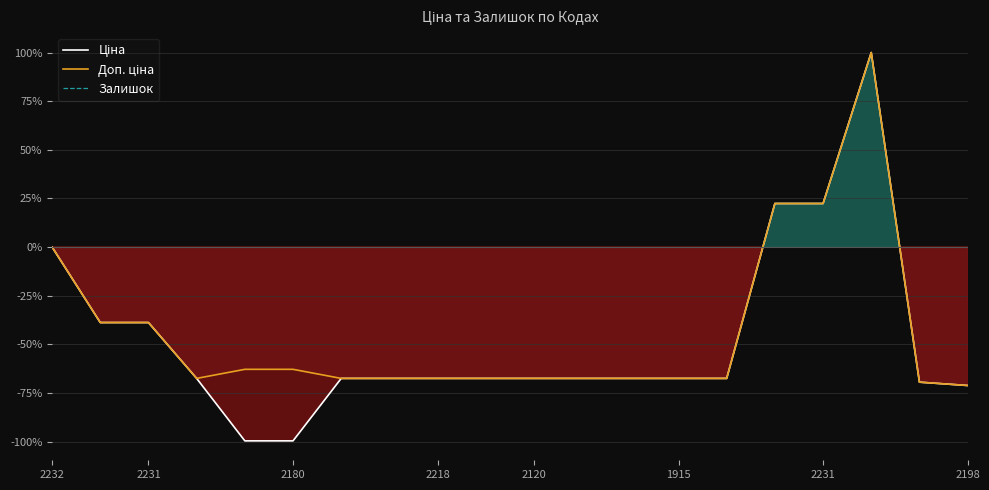

What is the difference between the Доп. ціна values at 12 and 19?

3.6